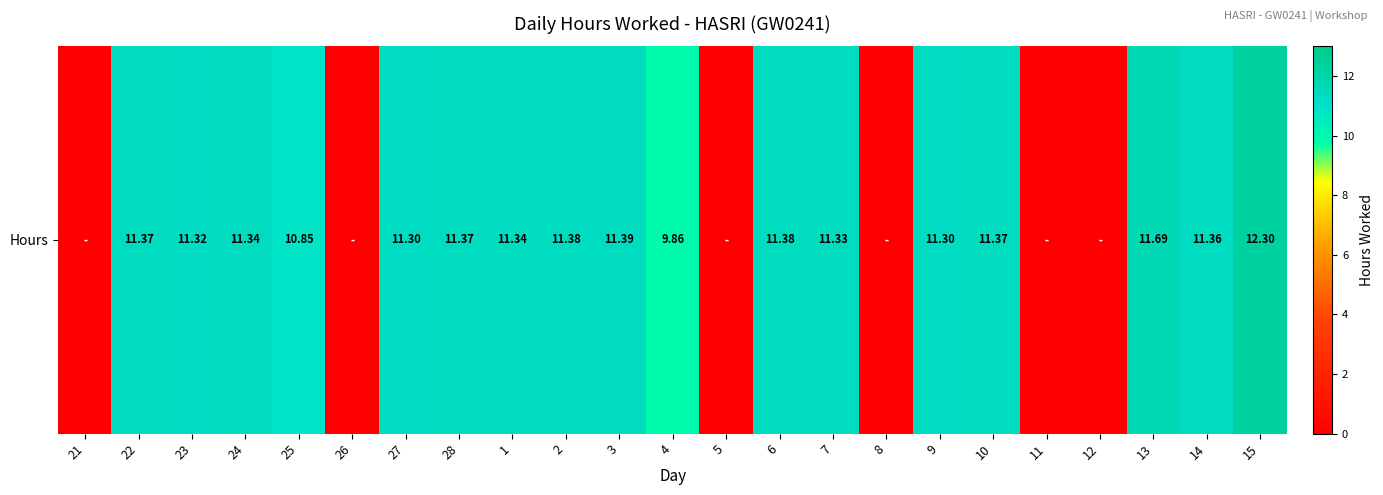

What is the maximum value shown in the chart?

12.3